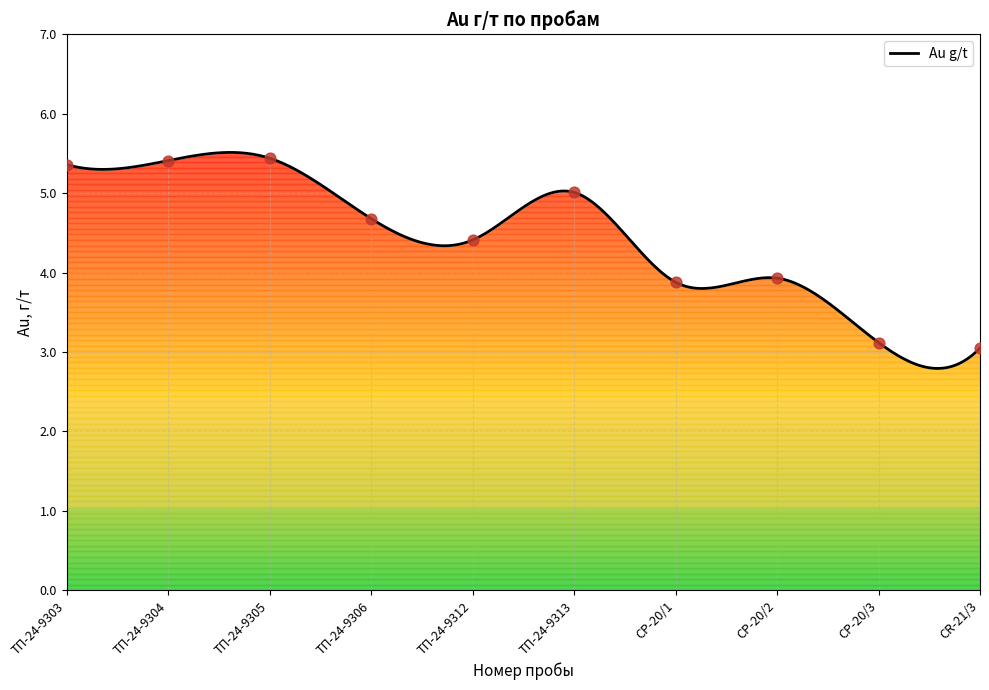

What is the change in value from ТП-24-9304 to ТП-24-9306?

-0.7